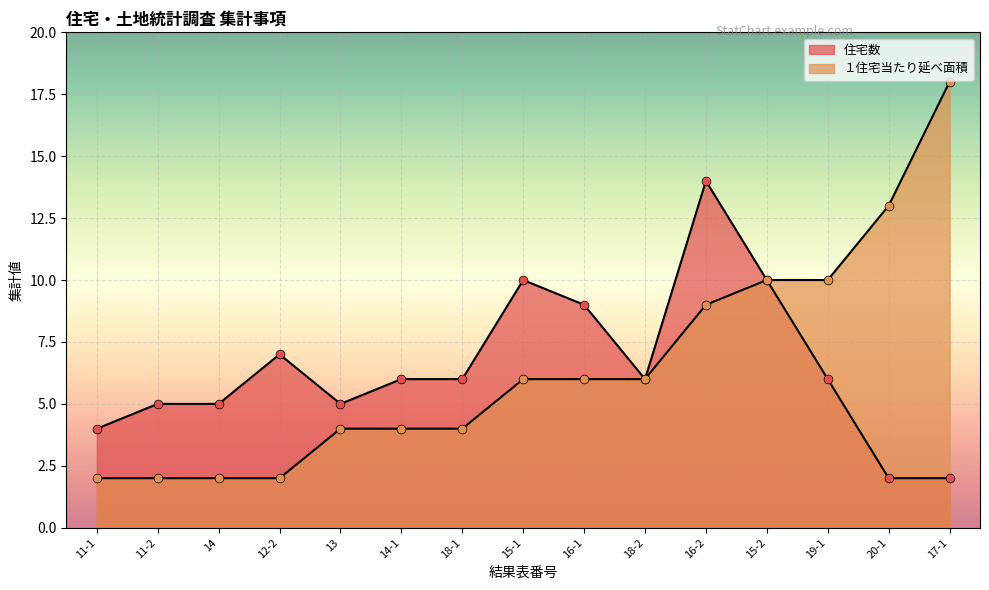

Is the value of 住宅数 at 16-2 greater than the value of １住宅当たり延べ面積 at 14?

Yes